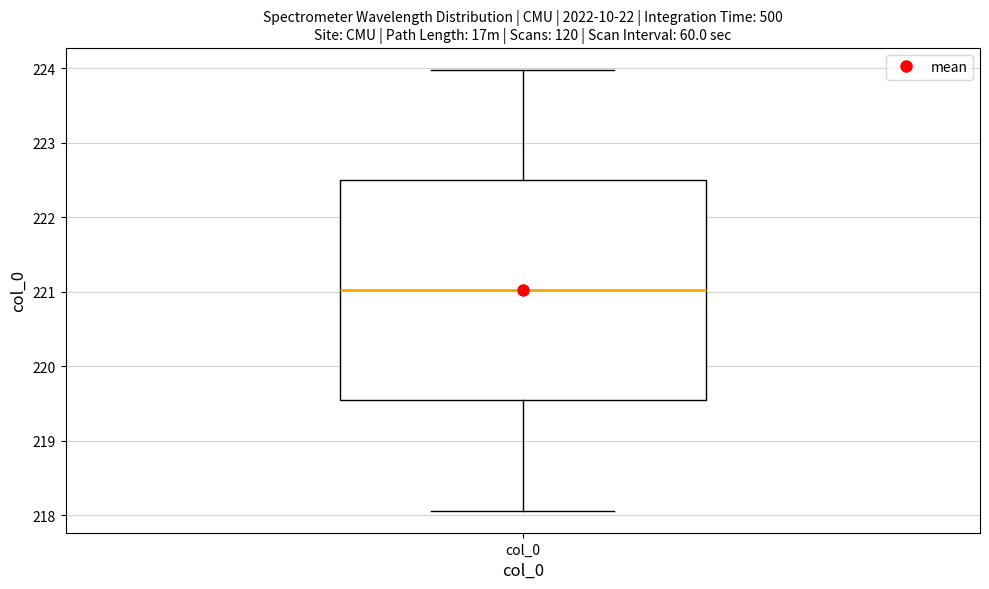

Where is the upper edge of the box for col_0 on the y-axis? The values are not printed on the chart, so give them approximately, as read against the axis.

222.5